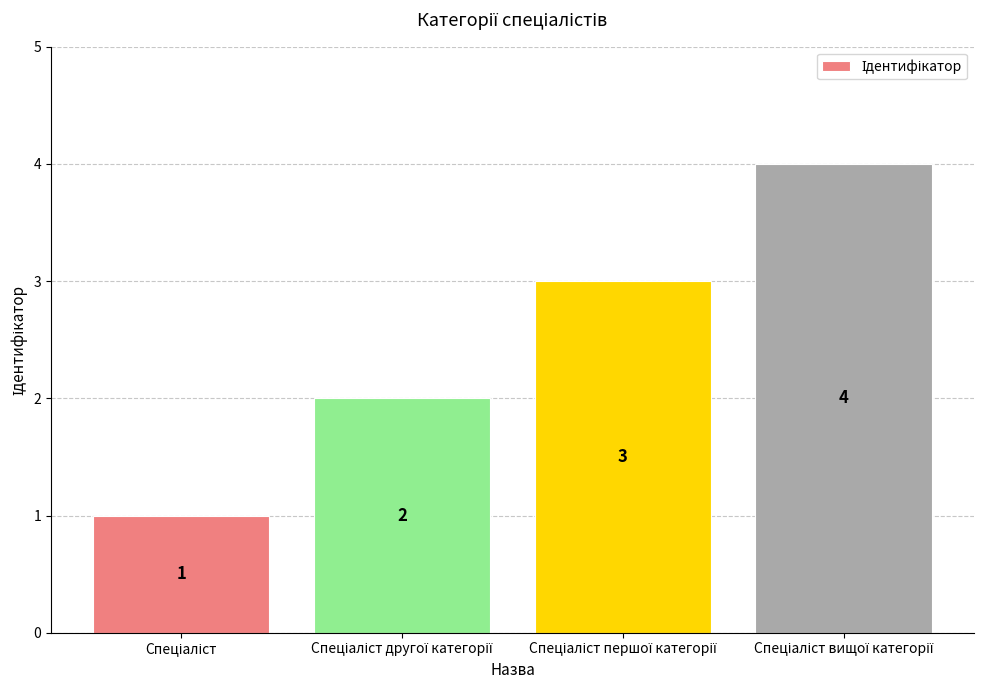

What is the difference between the maximum and minimum values?

3